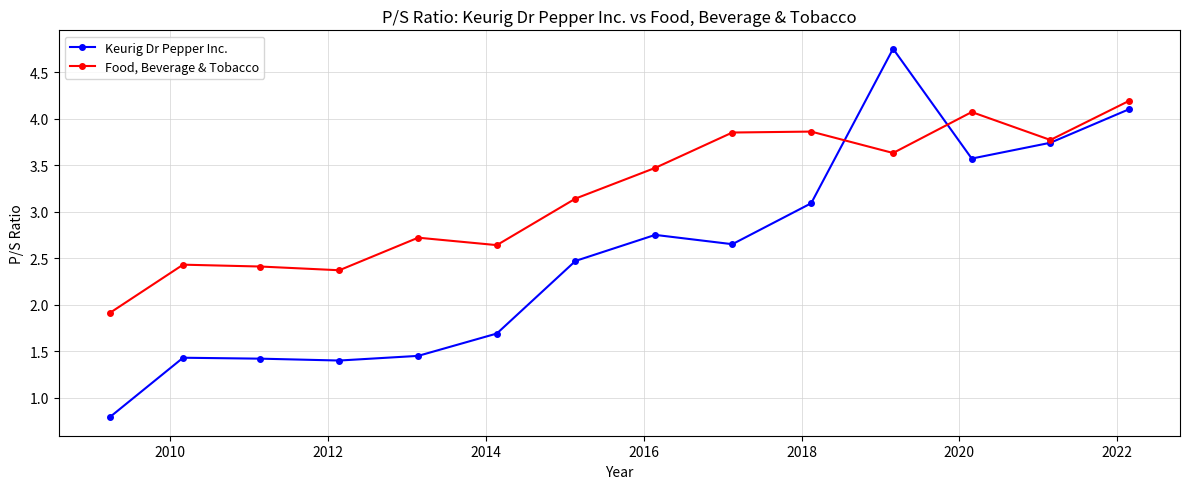

Which series has the largest range (max minus min)?

Keurig Dr Pepper Inc.